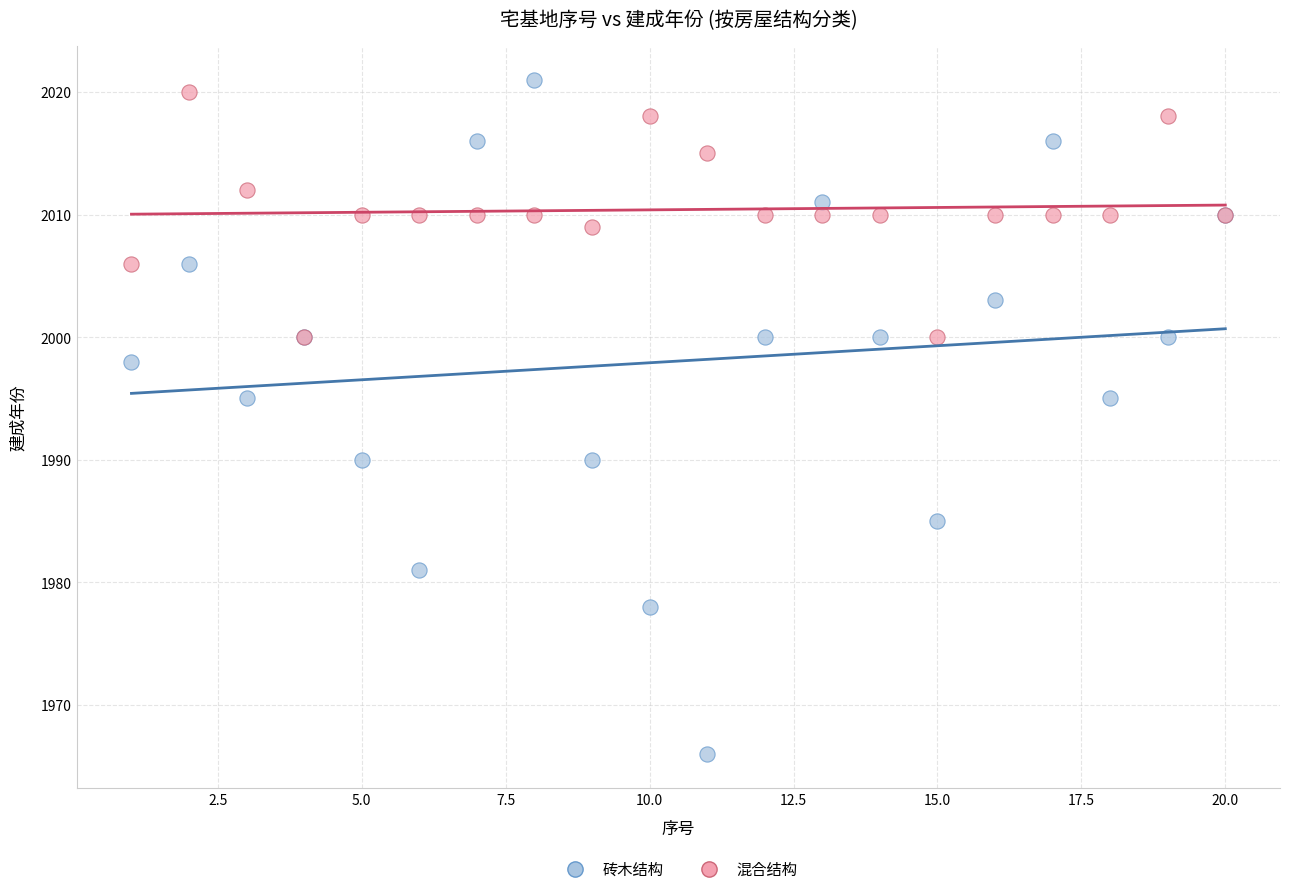

Which series has the largest Y range (max minus min)?

砖木结构